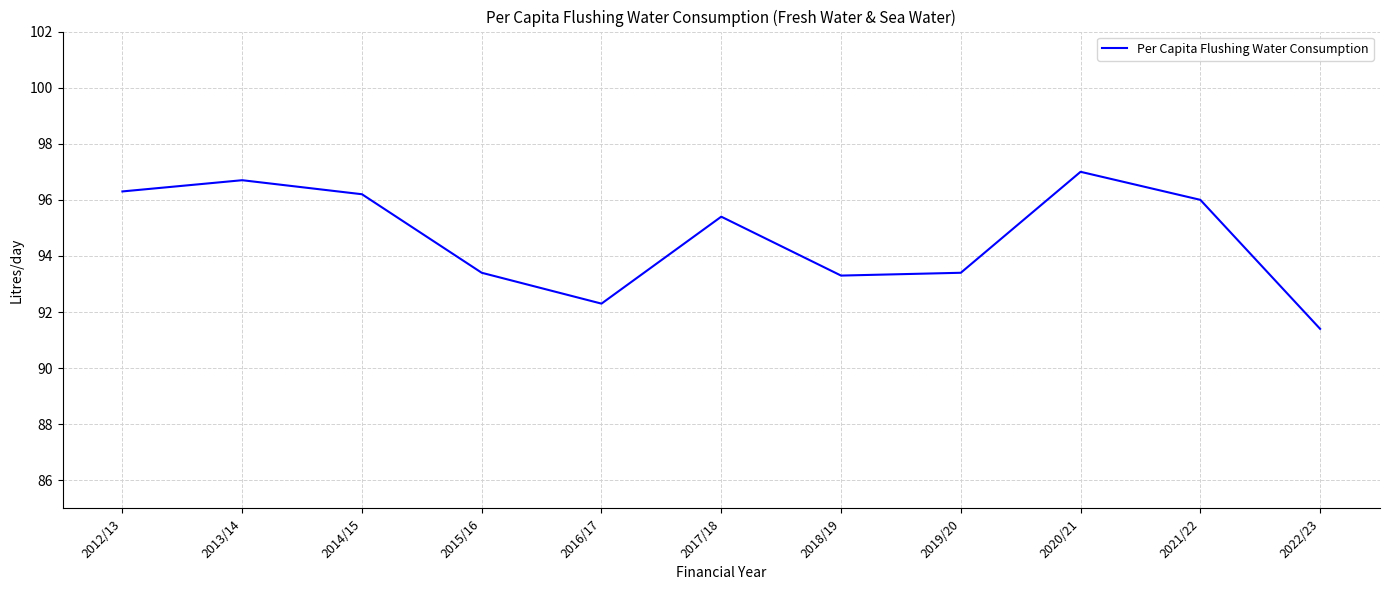

Is it true that the value at 2016/17 is 133.4?

False